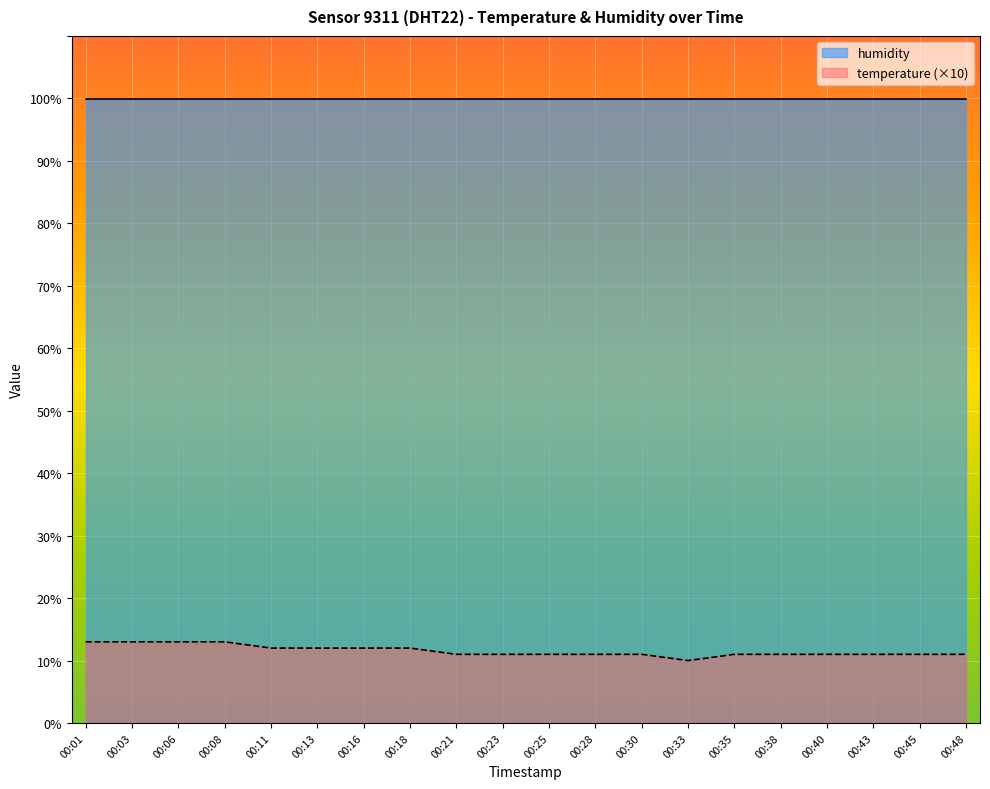

Reading left to right, transcribe all the data shown in this chart.

00:01=13	00:03=13	00:06=13	00:08=13	00:11=12	00:13=12	00:16=12	00:18=12	00:21=11	00:23=11	00:25=11	00:28=11	00:30=11	00:33=10	00:35=11	00:38=11	00:40=11	00:43=11	00:45=11	00:48=11